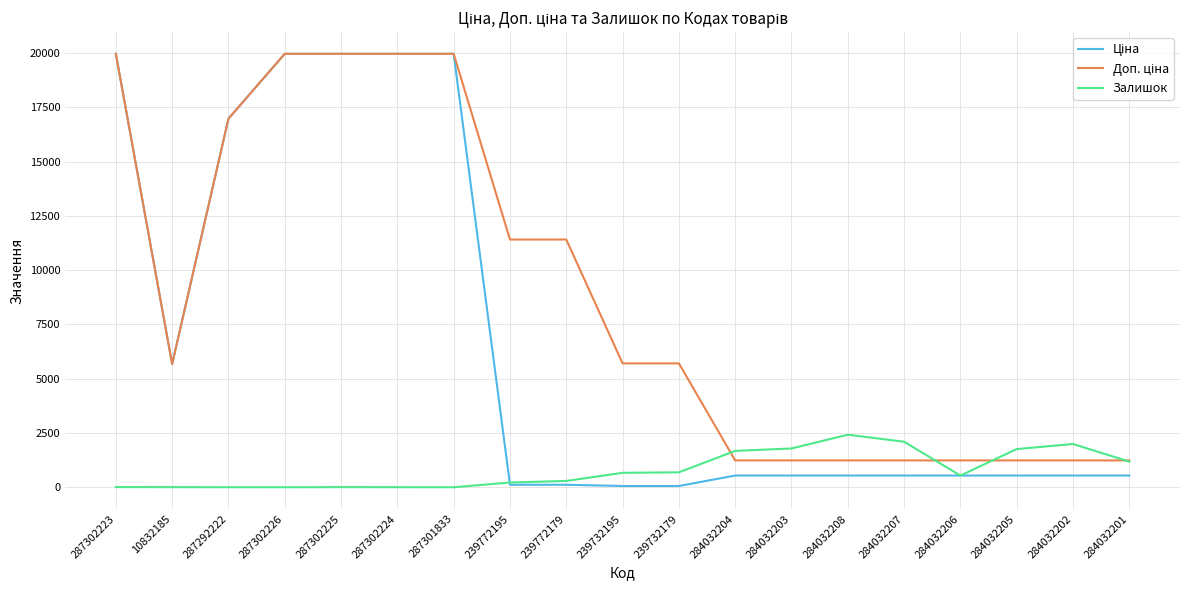

What is the total value across all series at 284032208?

4193.4